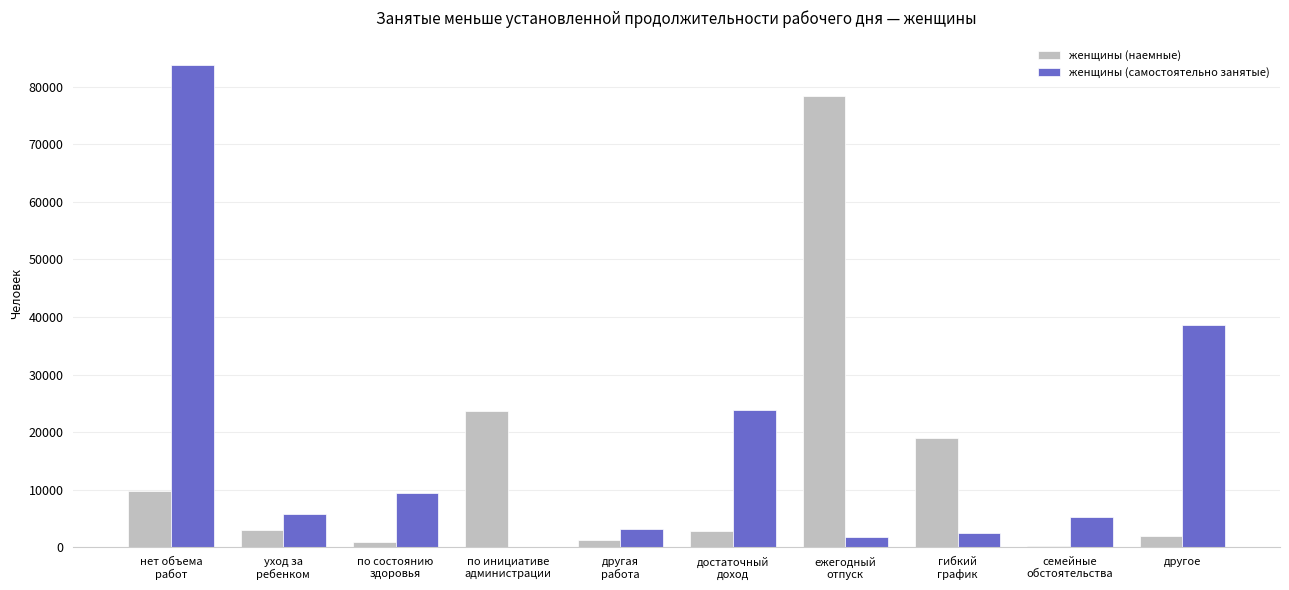

The value of женщины (самостоятельно занятые) at по инициативе
администрации is -28391. True or false?

False